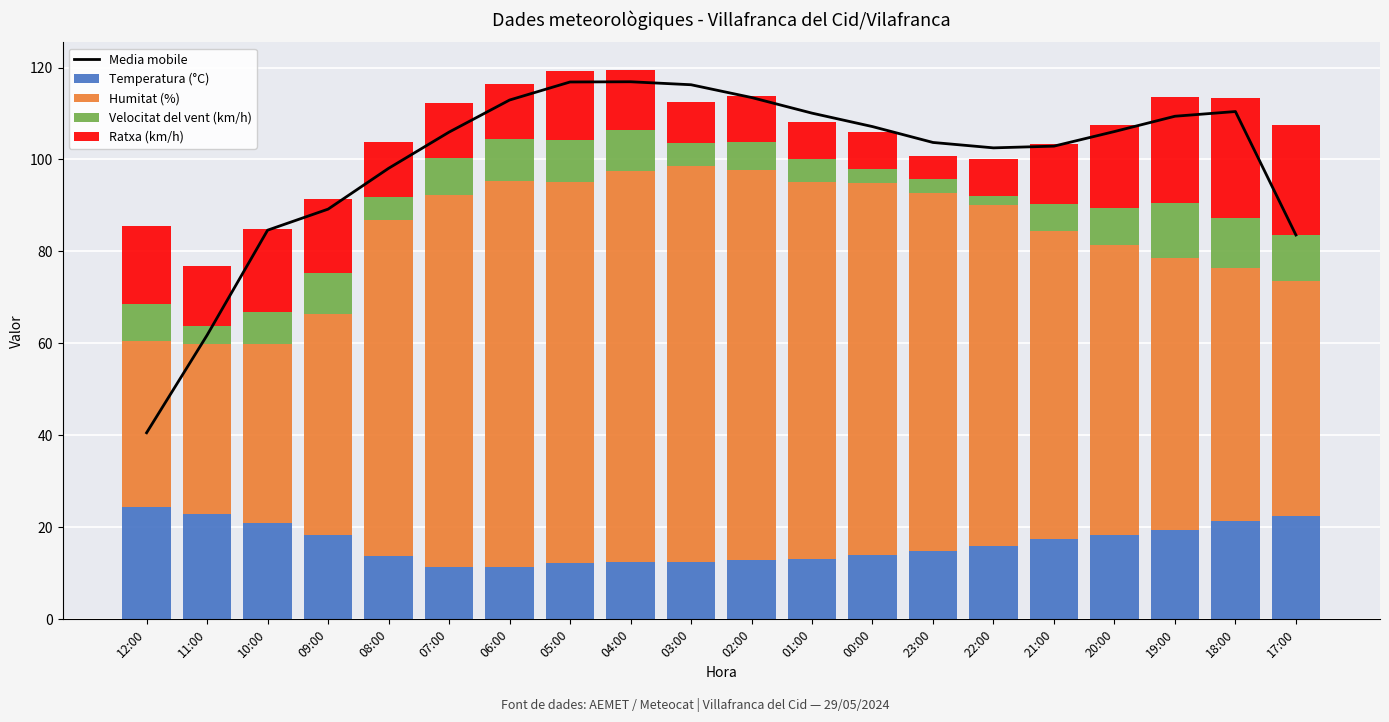

Rank the series at 05:00 from highest to lowest value.

Media mobile, Humitat (%), Ratxa (km/h), Temperatura (°C), Velocitat del vent (km/h)